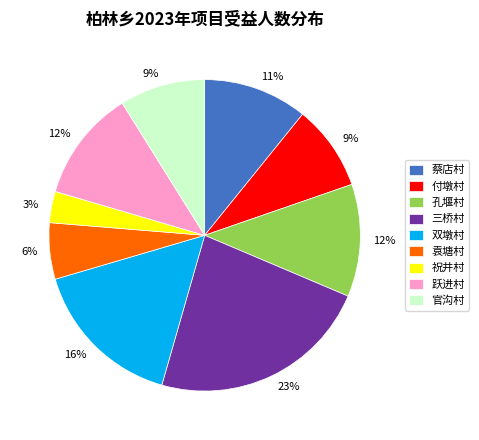

Which slice is the smallest?

祝井村